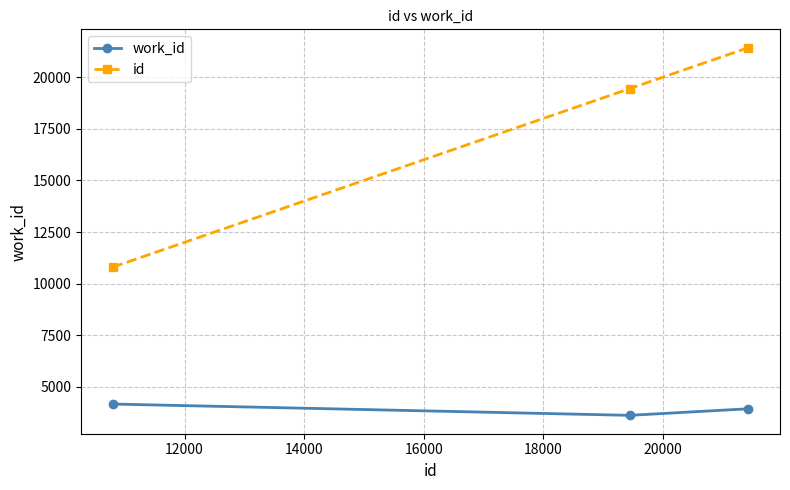

List the series in order of their peak value, lowest first.

work_id, id